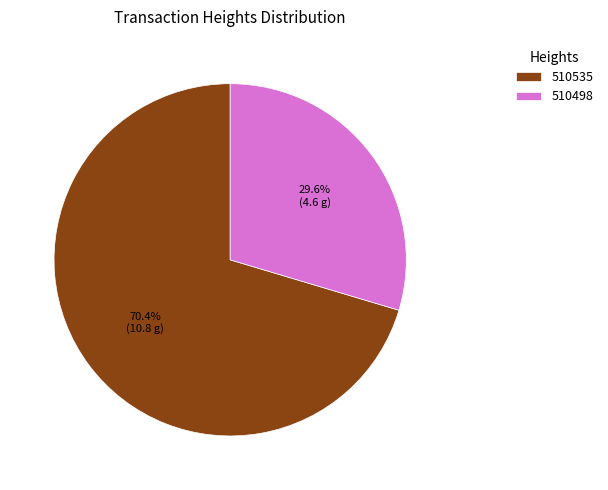

Approximately how many times larger is the value at 510498 compared to 510535?

0.4